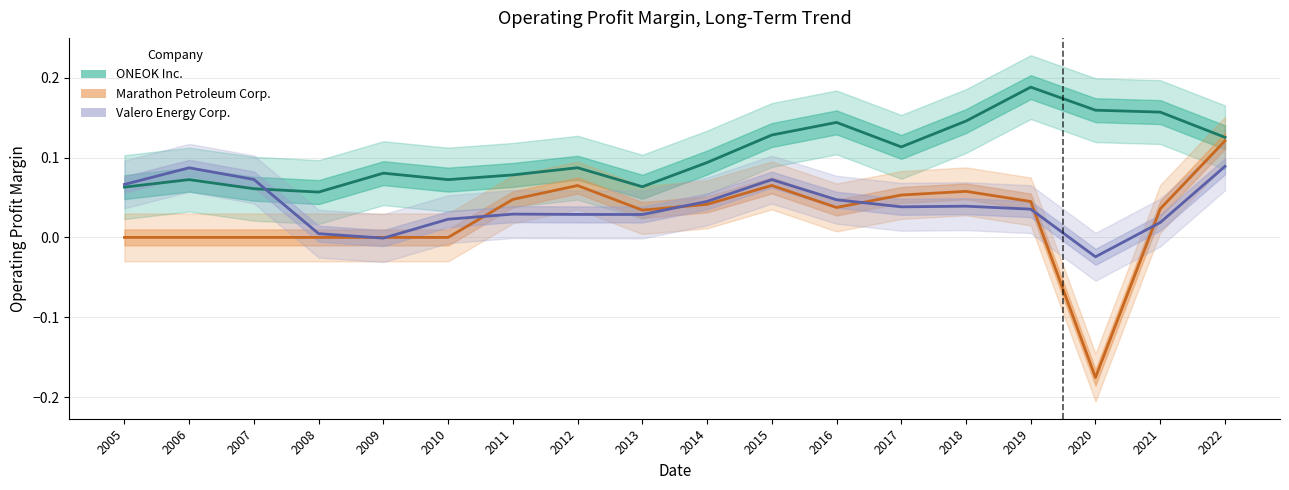

What are all the series names shown in the legend?

ONEOK Inc., Marathon Petroleum Corp., Valero Energy Corp.